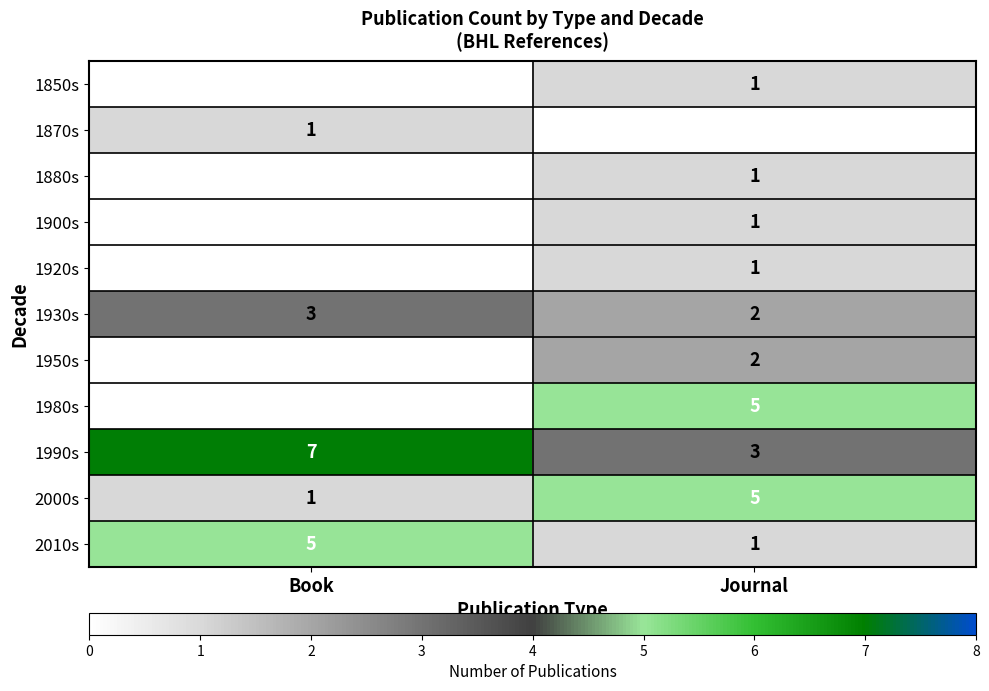

List the labels in order of 2010s value, largest first.

Book, Journal